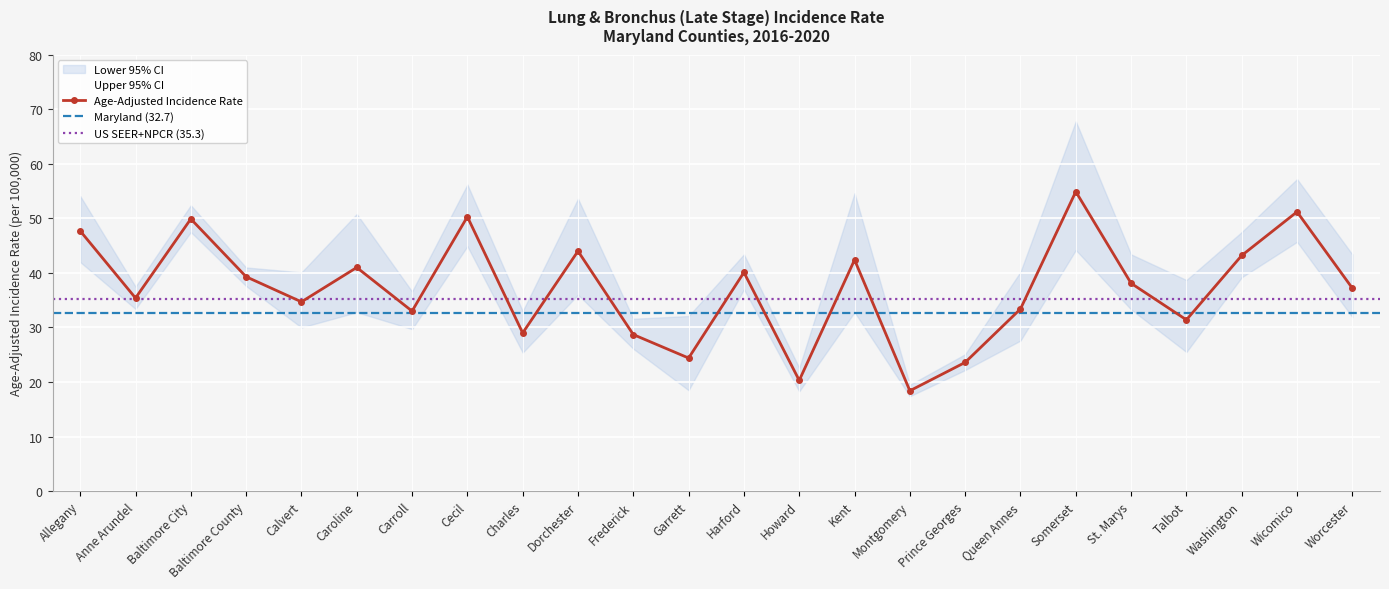

Which category has the lowest value in the Age-Adjusted Incidence Rate series?

Montgomery